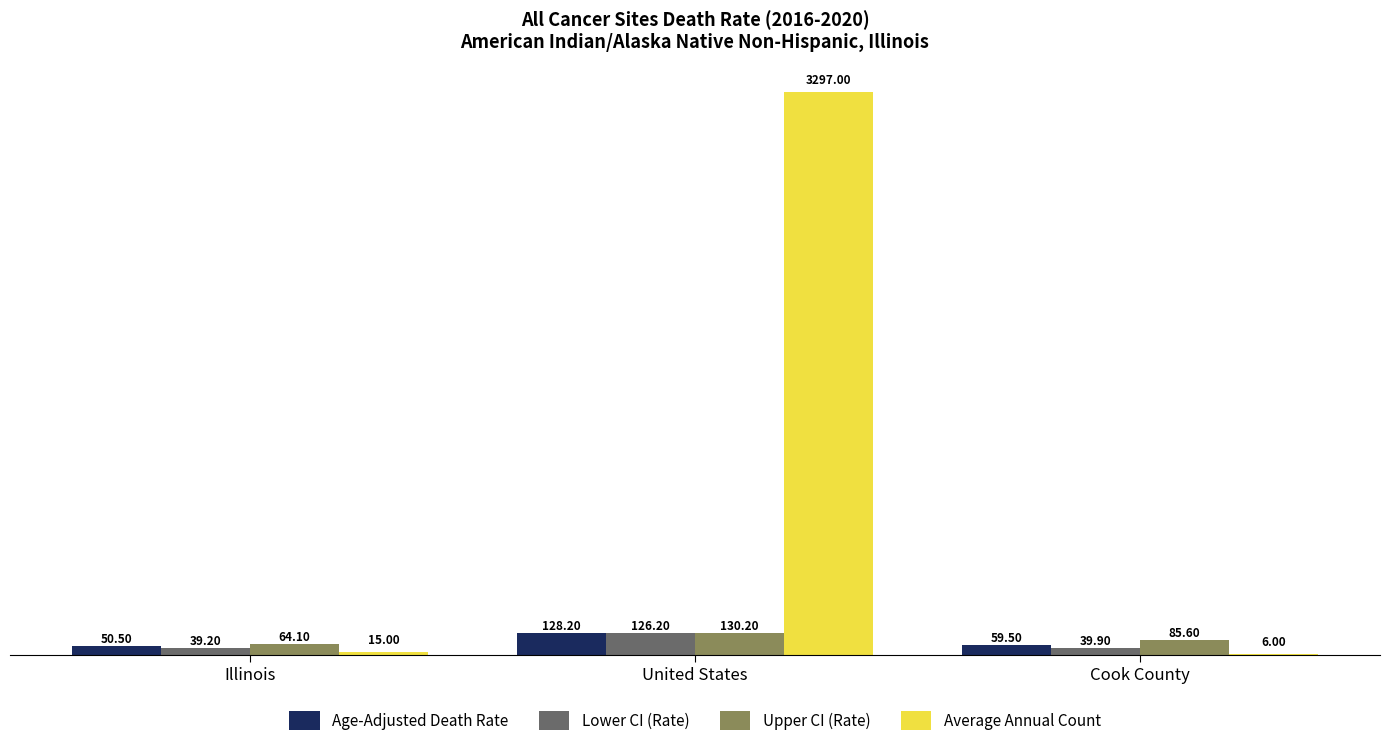

At which label does Age-Adjusted Death Rate first exceed 59?

United States